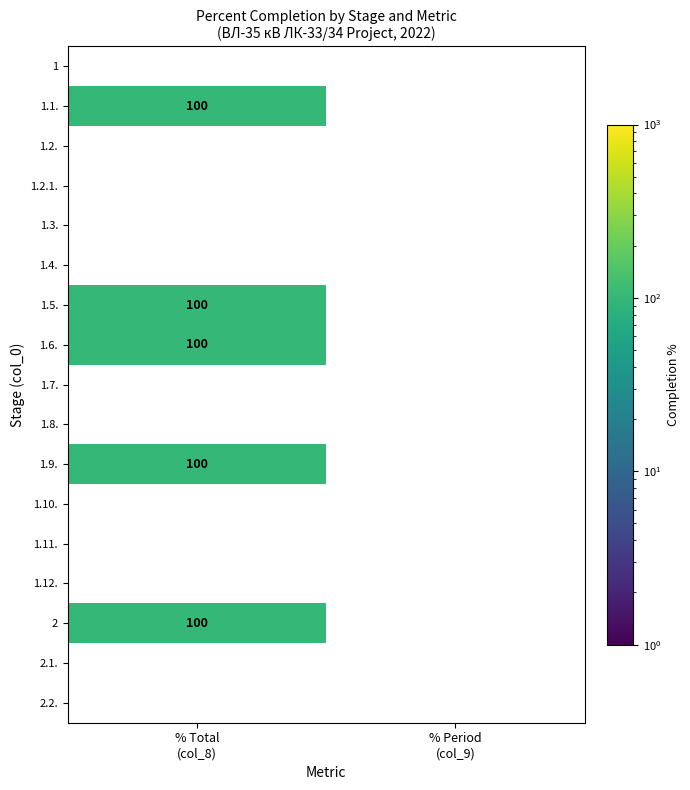

List the labels in order of 1.5. value, largest first.

% Total (col_8), % Period (col_9)